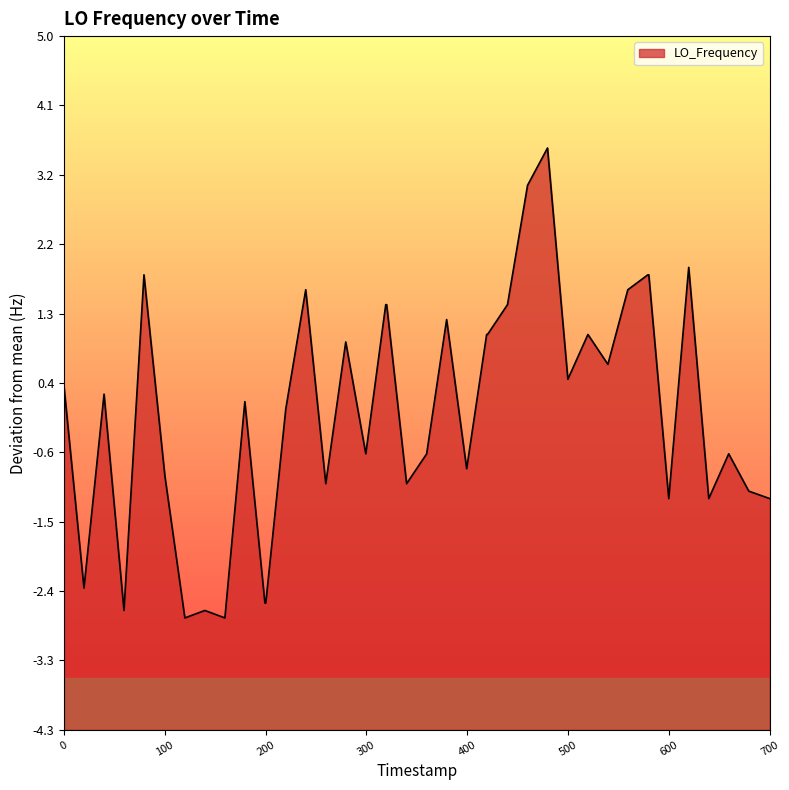

How many positive values are there?

22